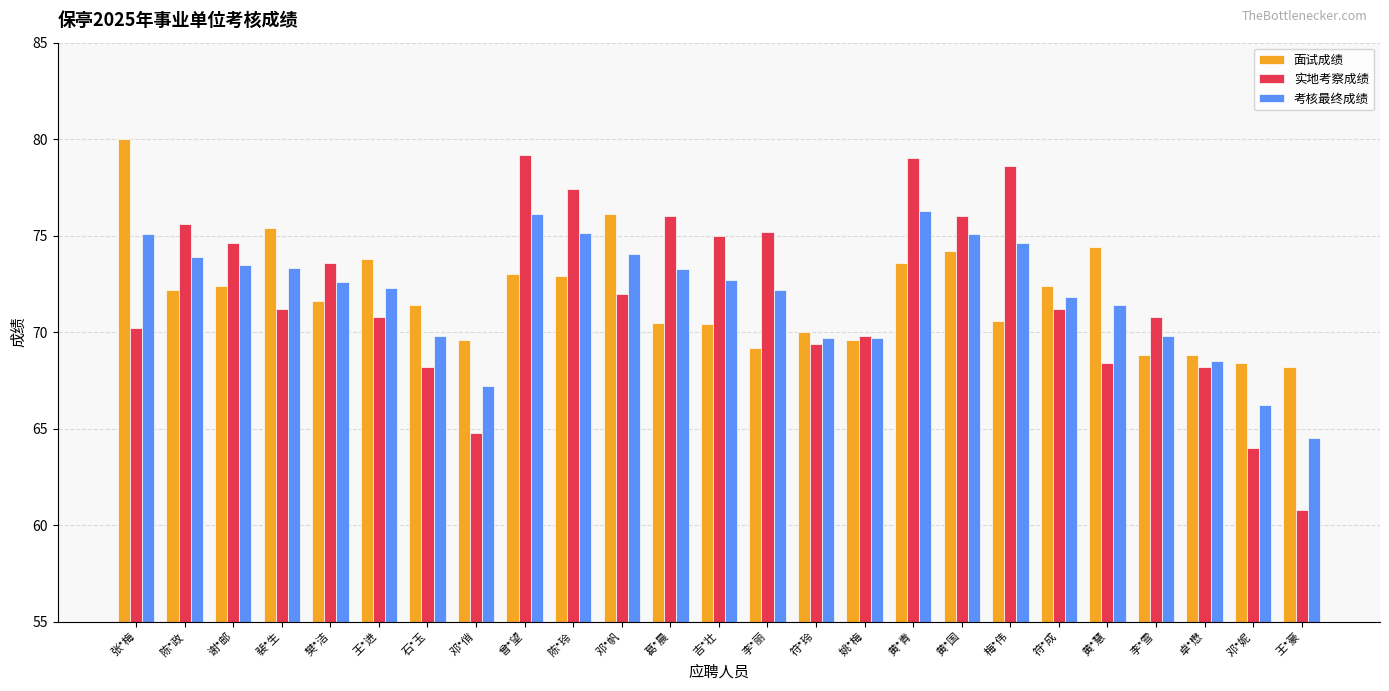

The value of 实地考察成绩 at 邓*俏 is 64.8. True or false?

True